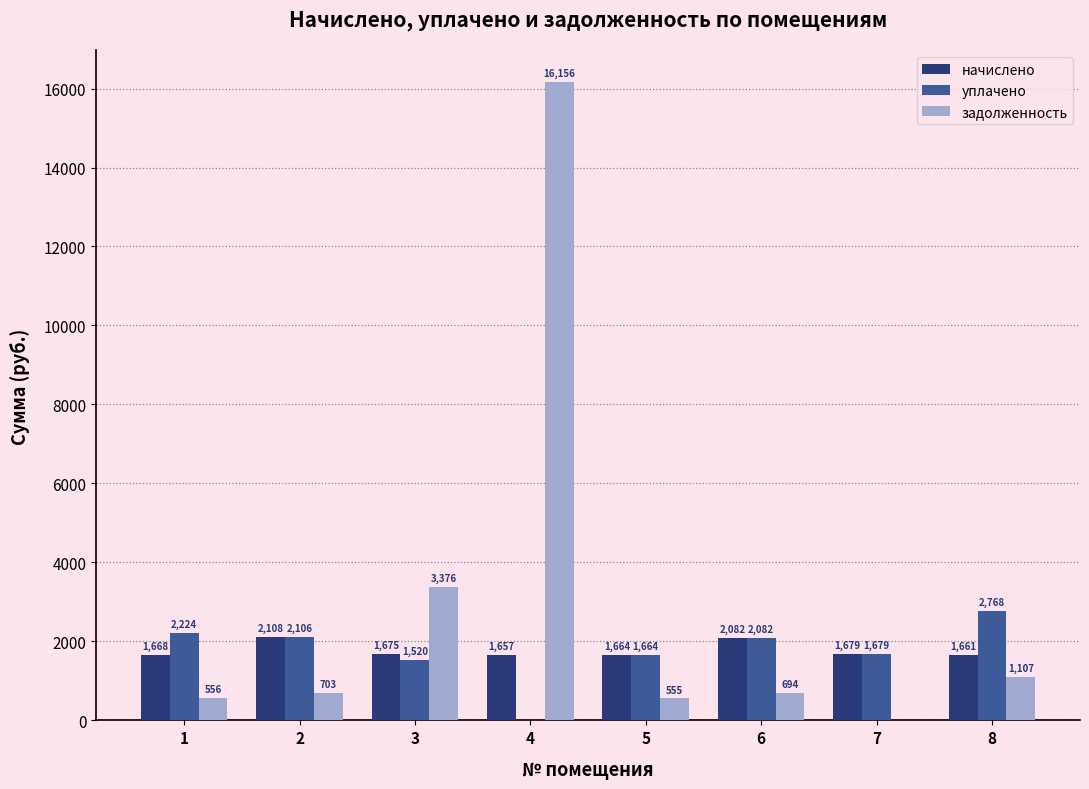

What is the sum of all уплачено values?

14043.1